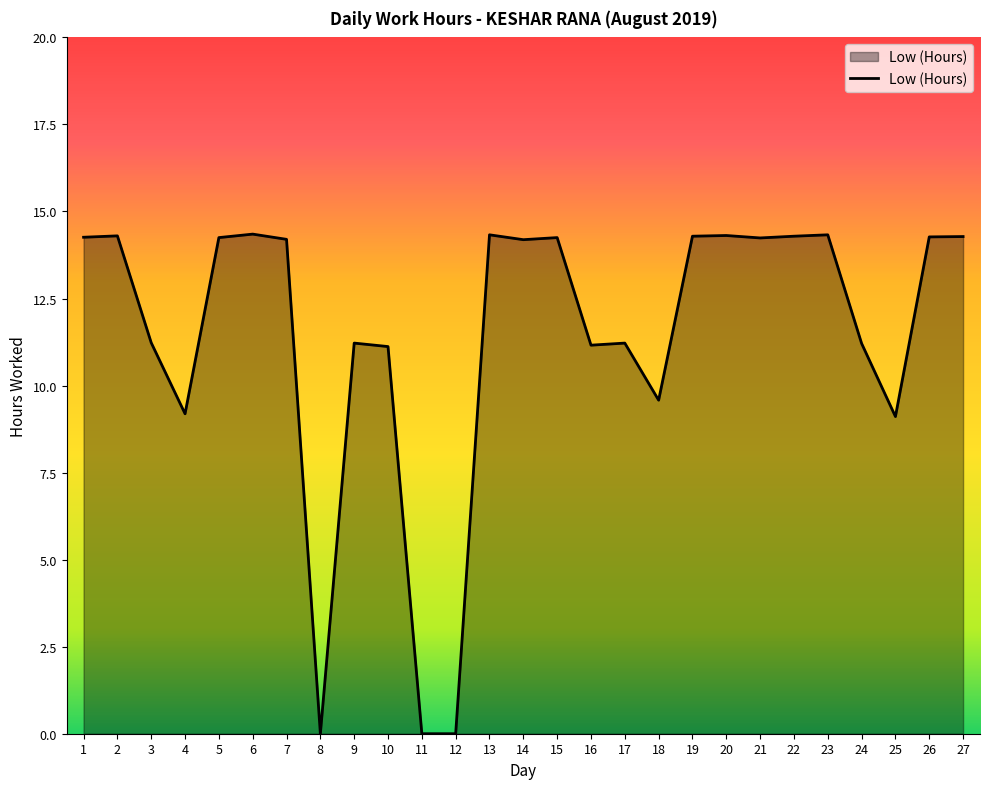

Which has a higher value, 18 or 26?

26